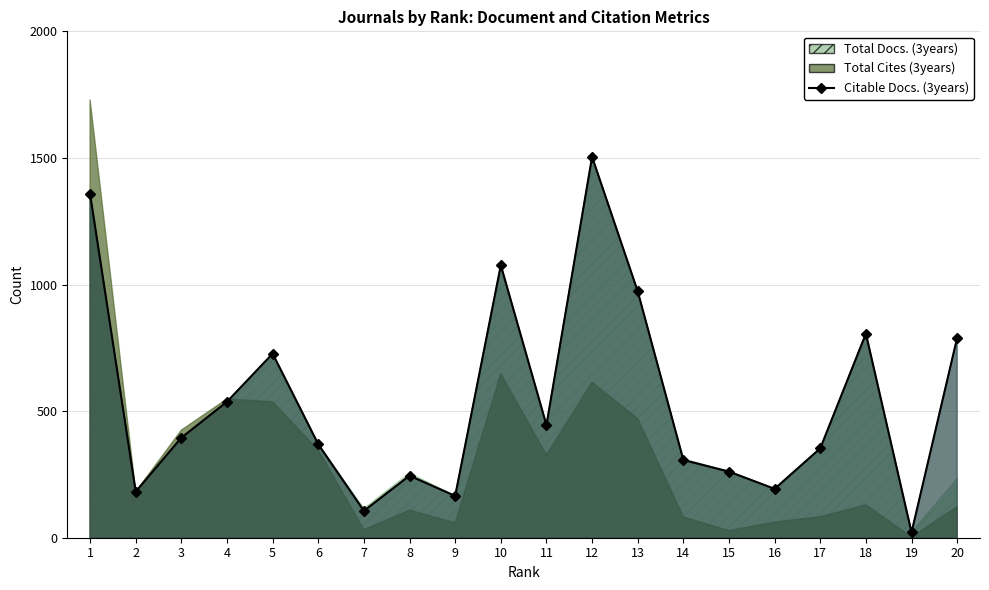

How many lines are shown in the chart?

3